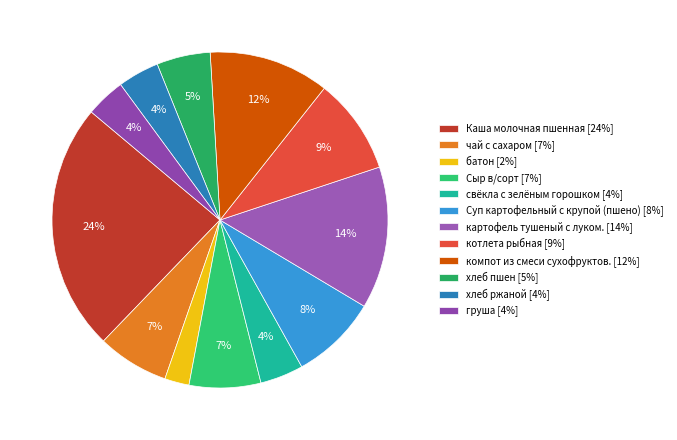

What is the largest slice in the pie chart?

Каша молочная пшенная